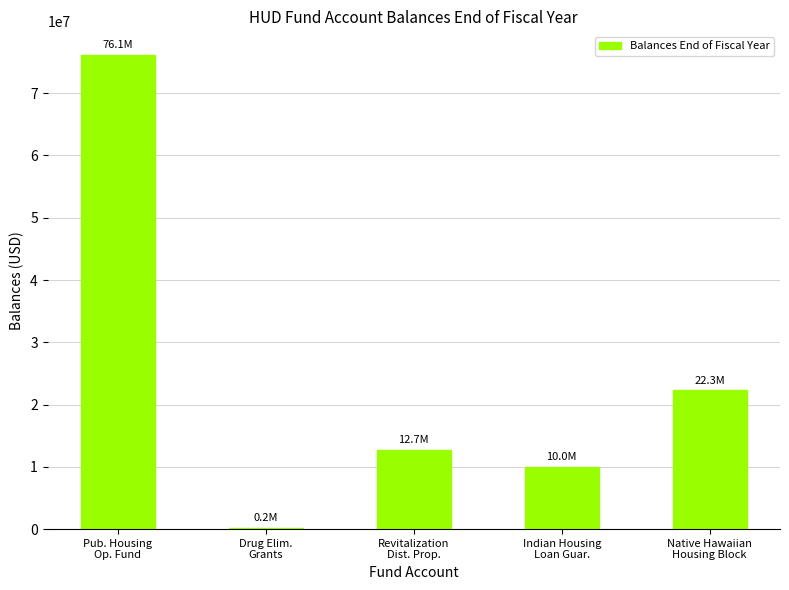

Rank the categories by value from highest to lowest.

Pub. Housing
Op. Fund, Native Hawaiian
Housing Block, Revitalization
Dist. Prop., Indian Housing
Loan Guar., Drug Elim.
Grants